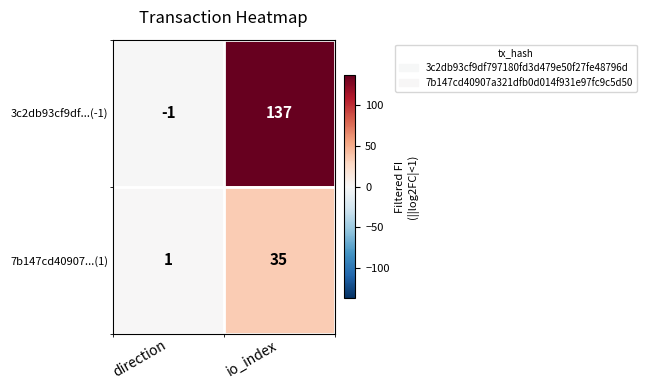

What is the difference between the highest and lowest values at direction?

2